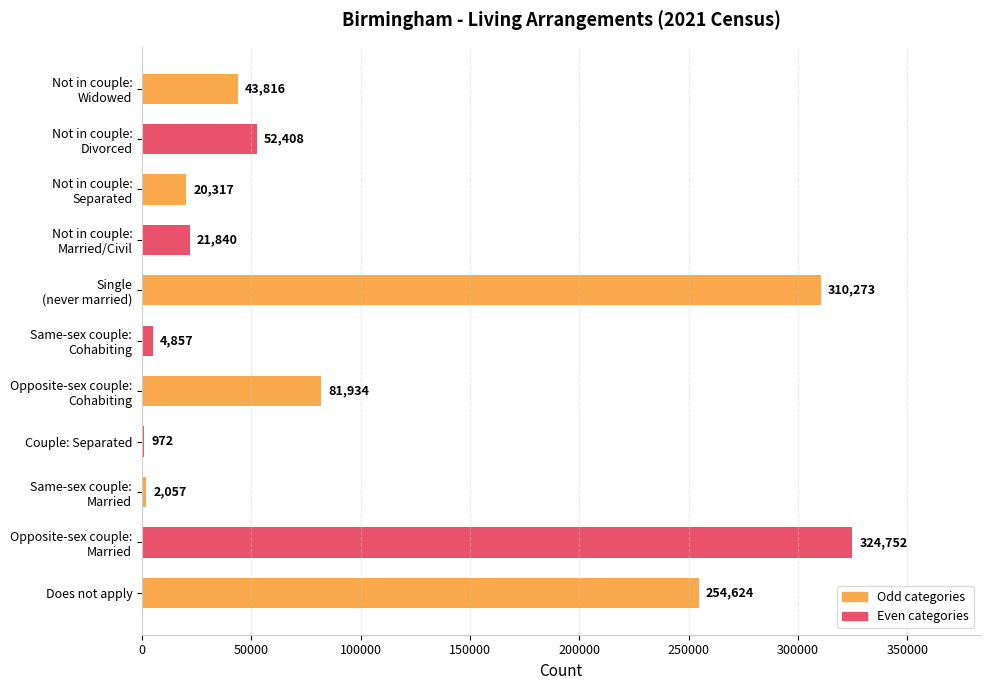

What is the greatest value displayed?

324752